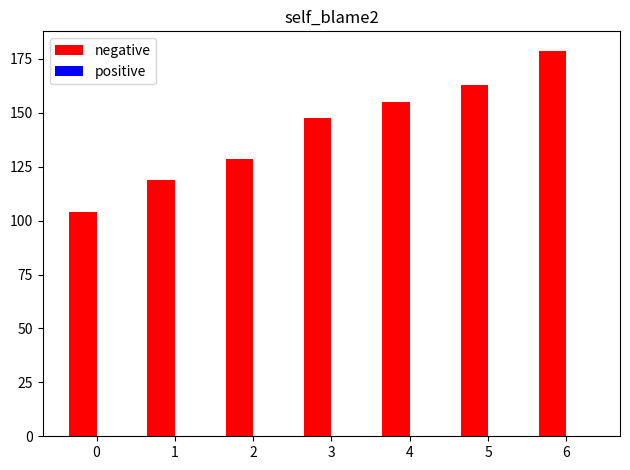

At which category does the chart reach its peak across all series?

6